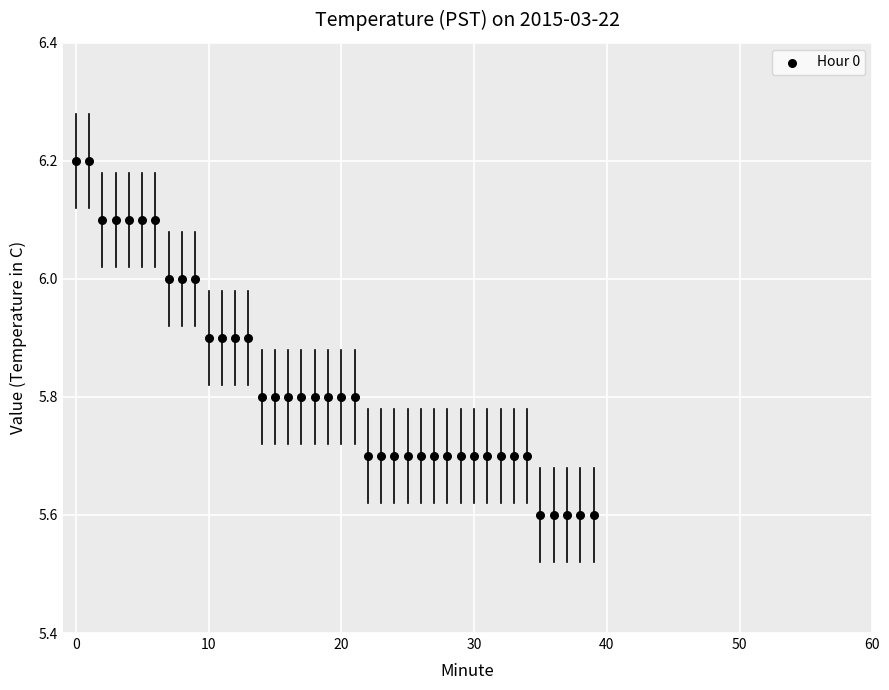

What is the range of Y values (max minus min)?

0.6